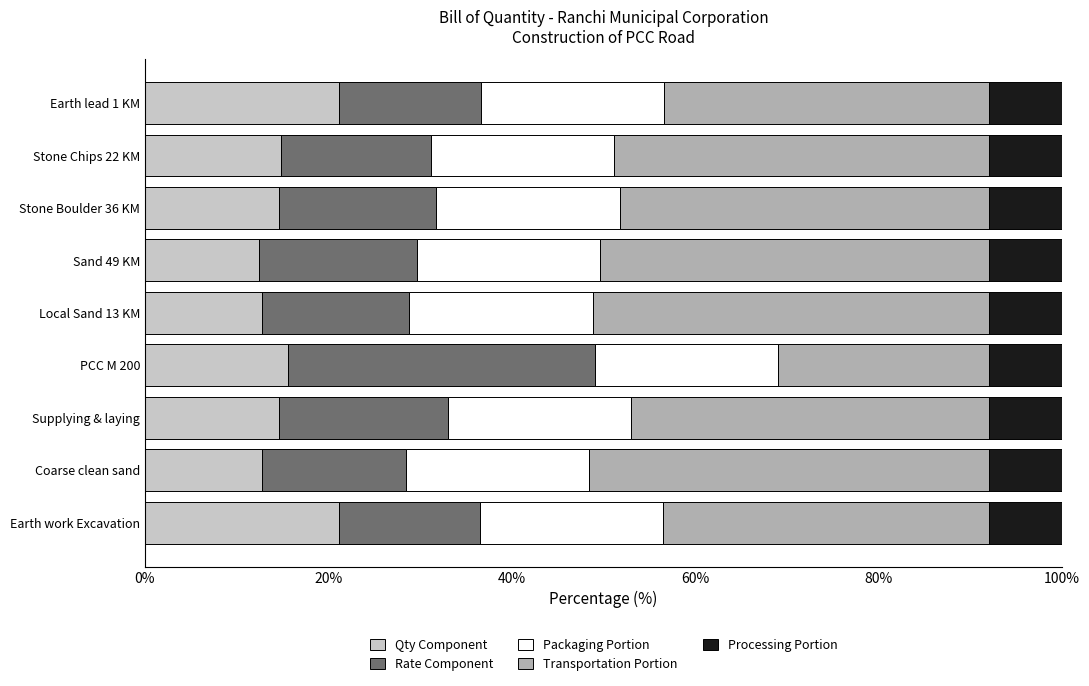

What is the total value across all series at PCC M 200?

100.0